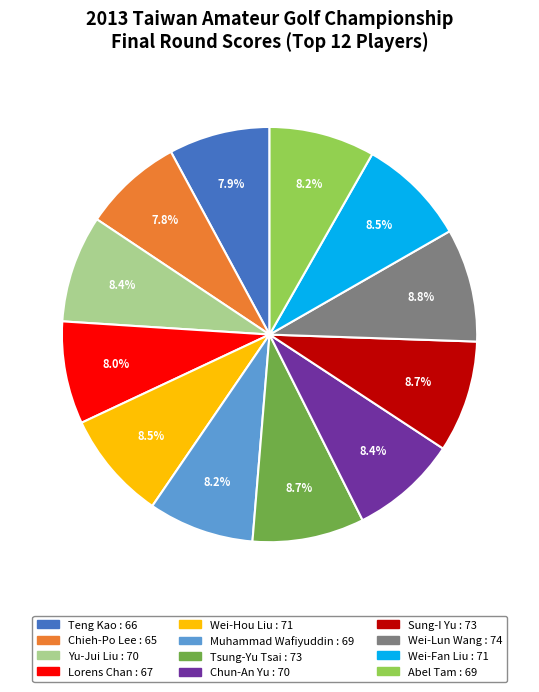

Approximately how many times larger is the value at Sung-I Yu compared to Lorens Chan?

1.1